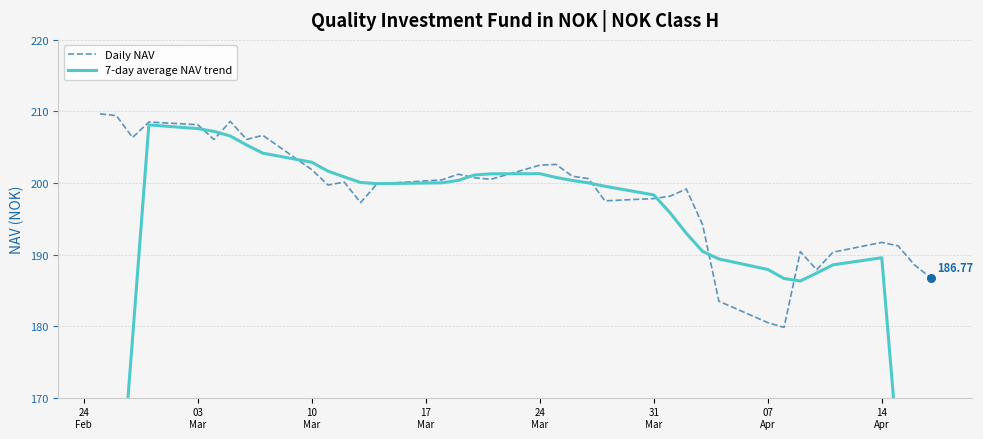

Which series reaches the minimum Y coordinate?

7-day average NAV trend